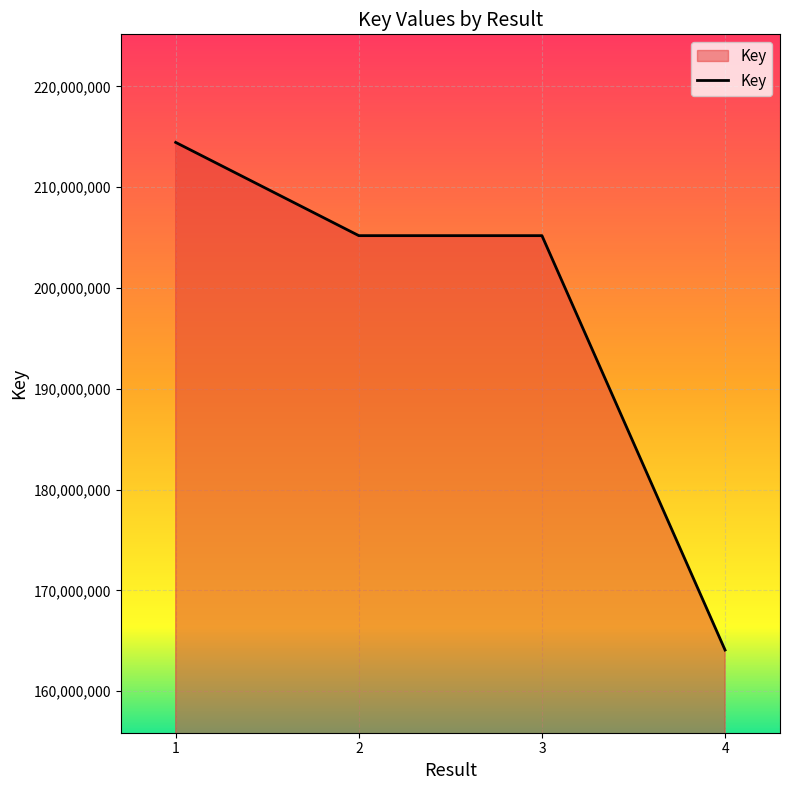

What is the difference between the second highest and second lowest values?

590